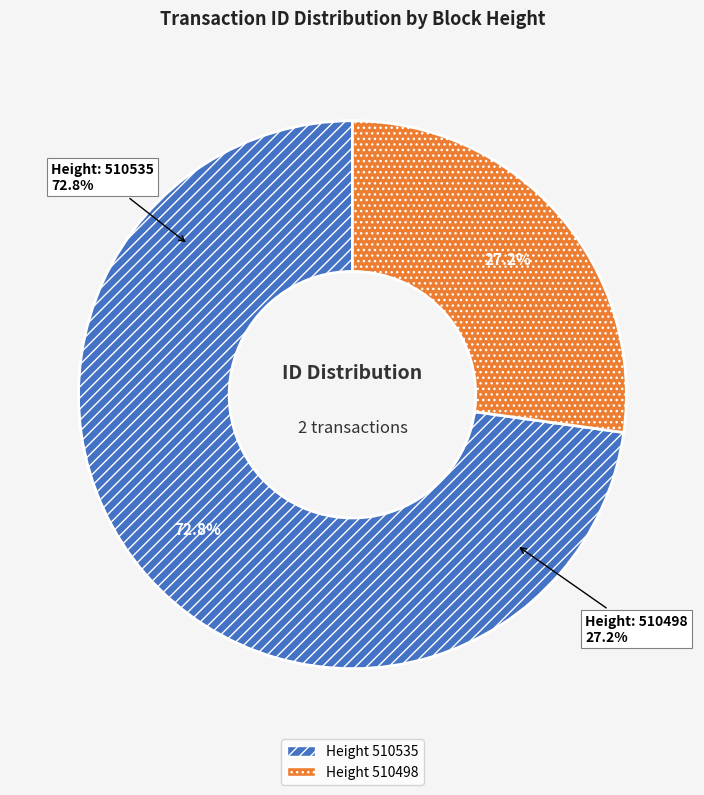

What percentage is the 510535 slice, to the nearest percent?

73%